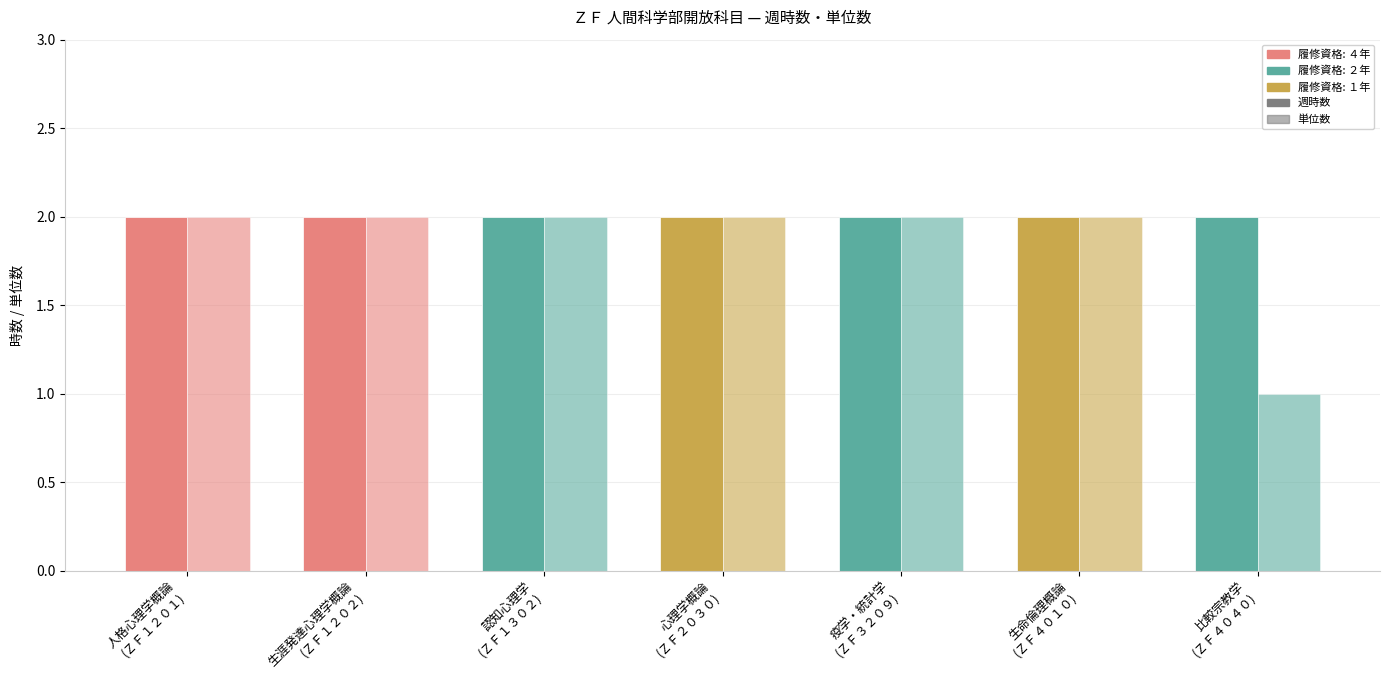

Between 生命倫理概論
(ＺＦ４０１０) and 疫学・統計学
(ＺＦ３２０９), which is larger?

生命倫理概論
(ＺＦ４０１０)